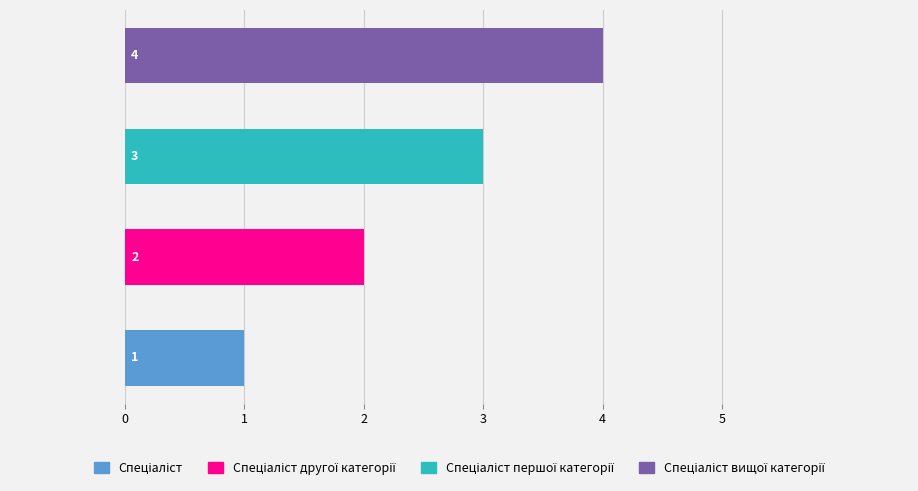

What is the value of the 2nd bar from the left?

2